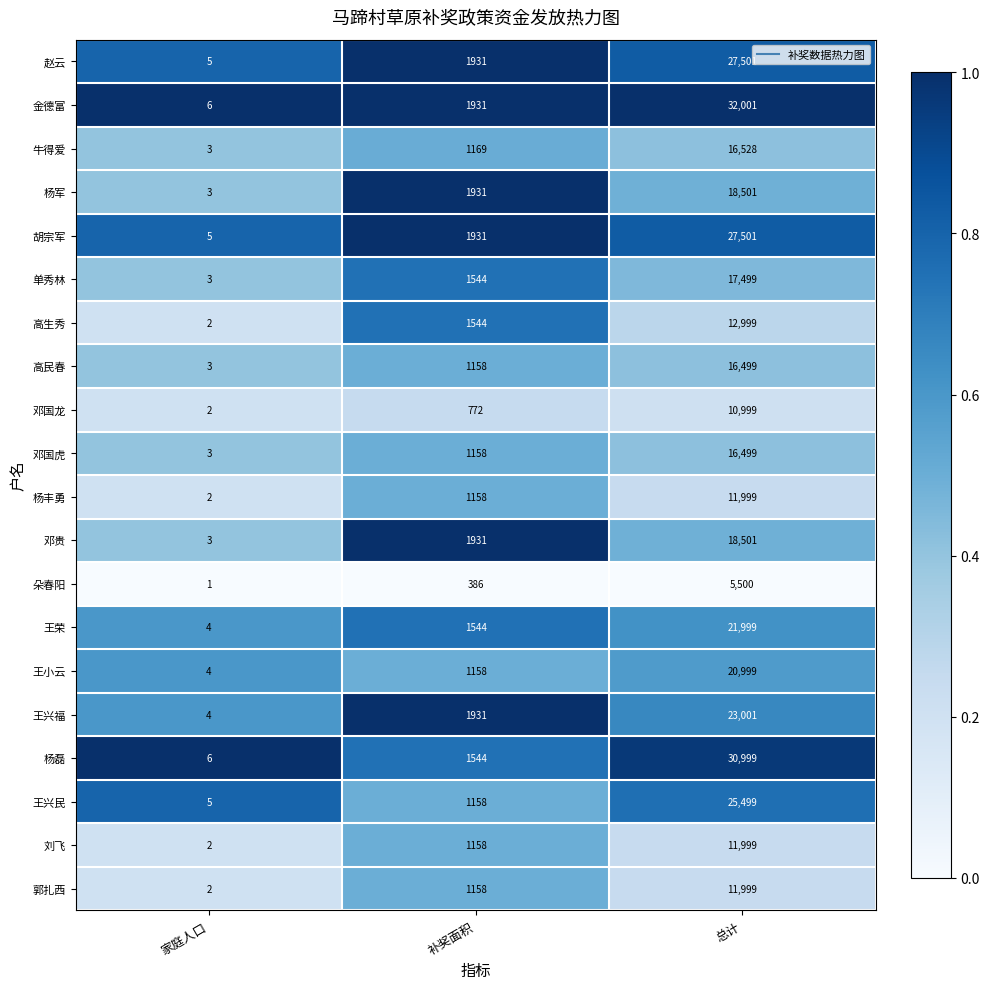

Is it true that 郭扎西 equals 621 at 补奖面积?

False